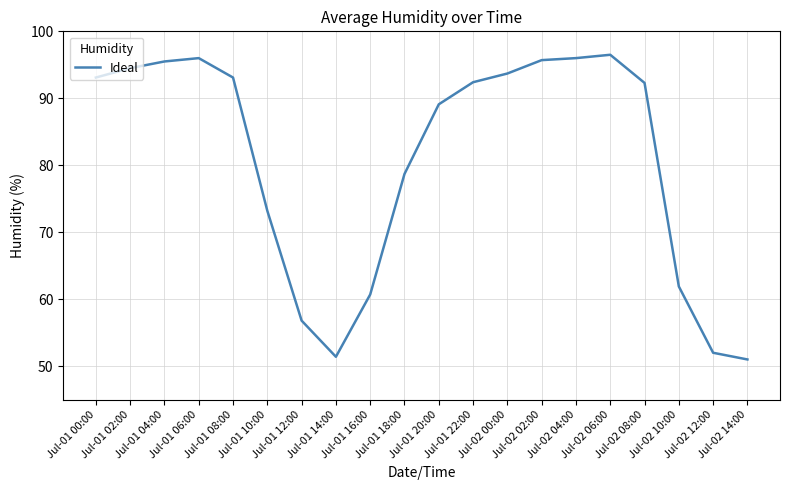

Where is the data nearest to the value 73?

Jul-01 10:00